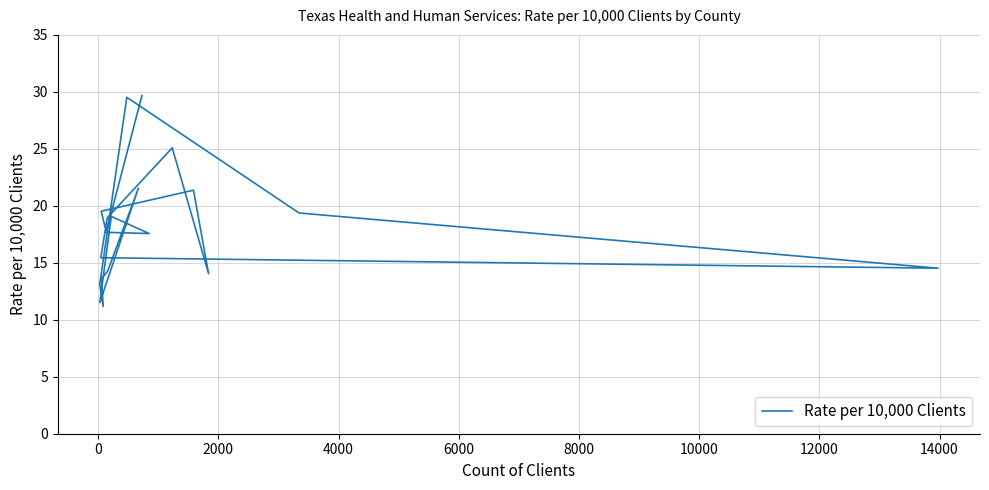

What position from the right is 0?

19